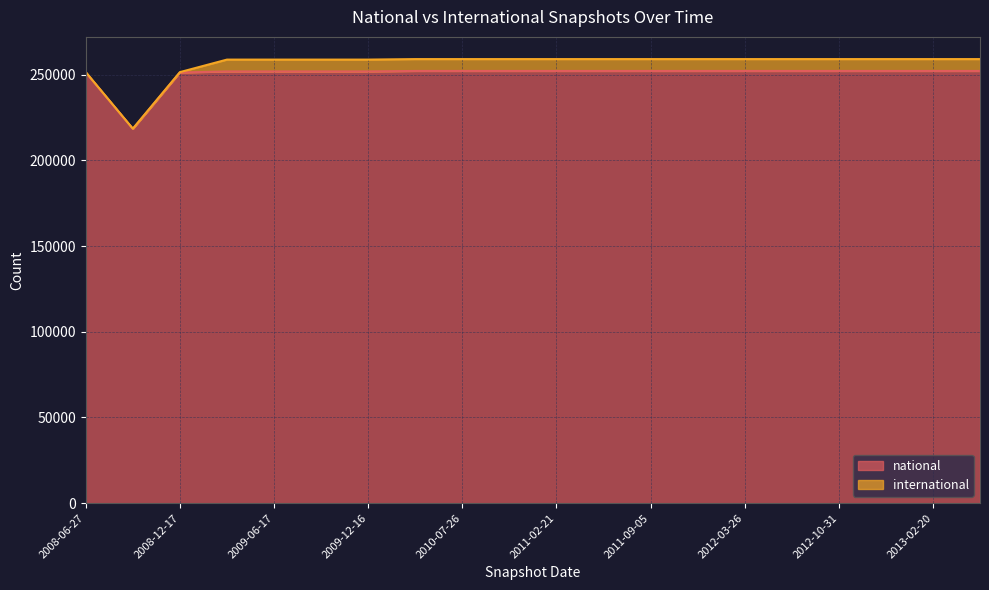

Approximately how many times larger is the value at 2009-12-16 compared to 2011-06-10?

1.0